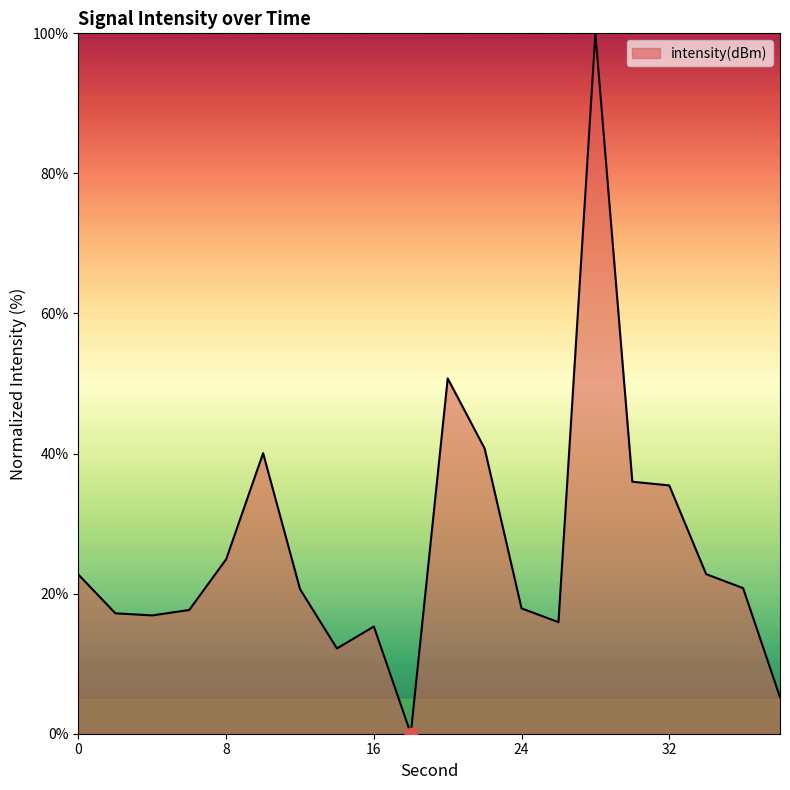

What is the difference between the maximum and minimum values?

100.0